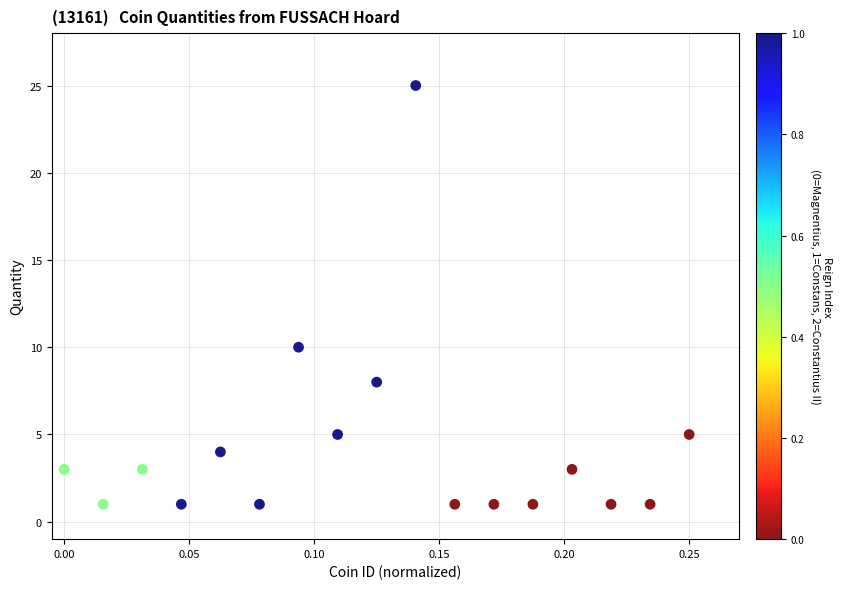

What Y value in the scatter plot is closest to 13?

10